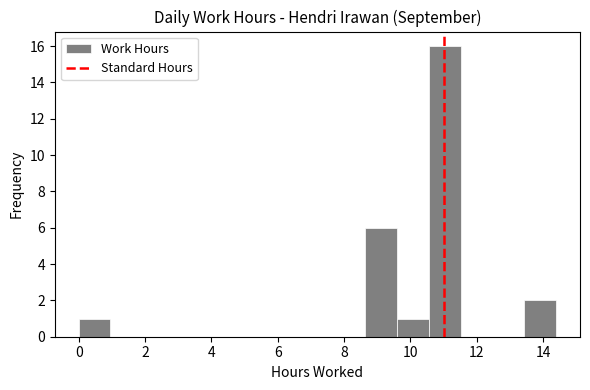

Which range on the x-axis has the tallest bar?

10.6 to 11.6